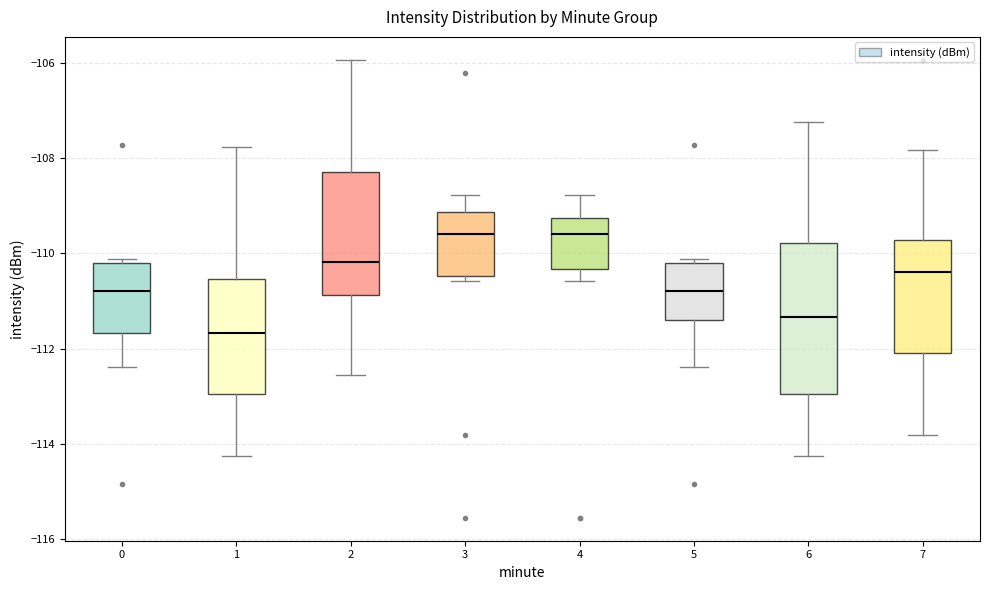

Which box's median line is the lowest?

1